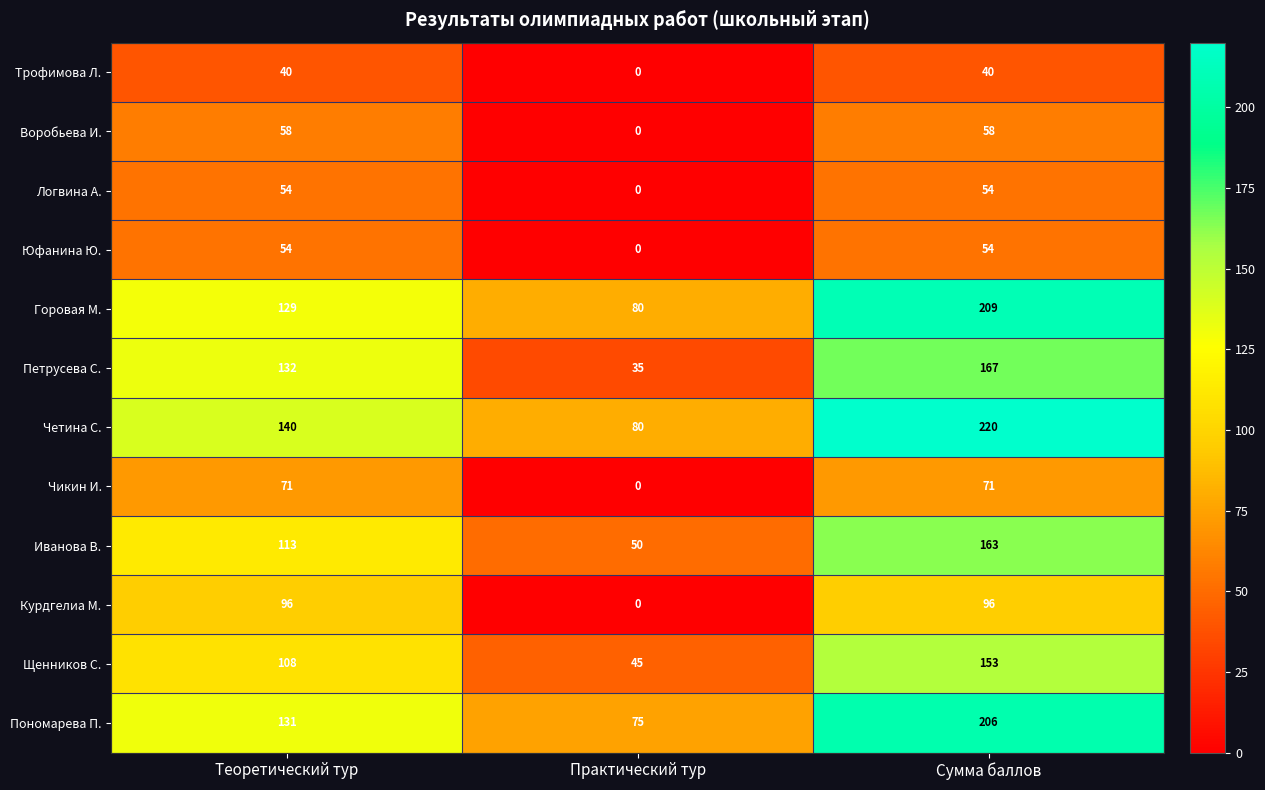

List the labels in order of Четина С. value, smallest first.

Практический тур, Теоретический тур, Сумма баллов